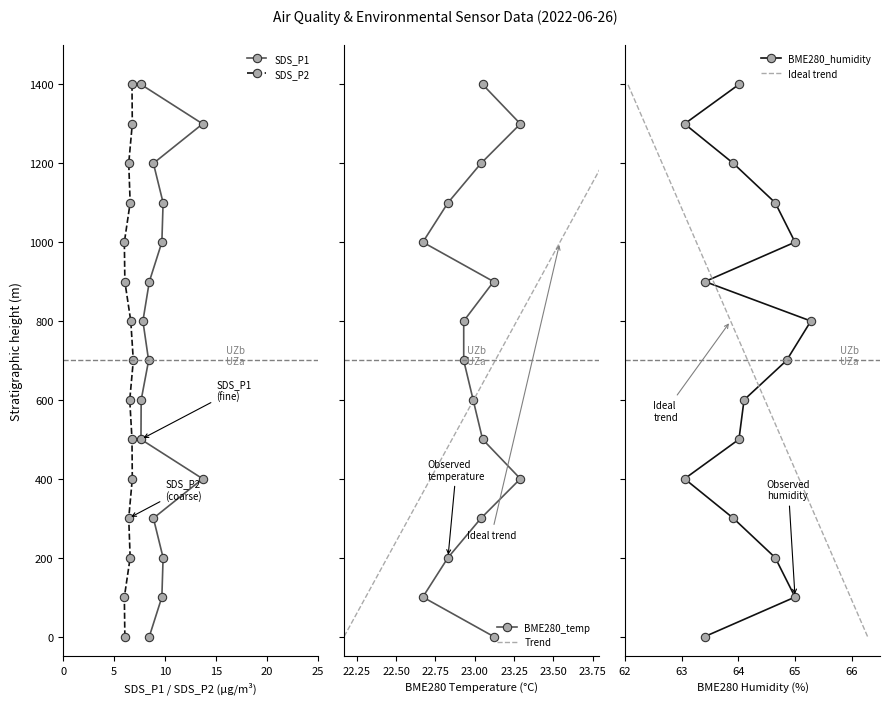

Reading left to right, extract all data points from this chart.

SDS_P1: 0	100	200	300	400	500	600	700	800	900	1000	1100	1200	1300	1400
SDS_P2: 0	100	200	300	400	500	600	700	800	900	1000	1100	1200	1300	1400
BME280_temp: 0	100	200	300	400	500	600	700	800	900	1000	1100	1200	1300	1400
Trend: 0	100	200	300	400	500	600	700	800	900	1000	1100	1200	1300	1400
BME280_humidity: 0	100	200	300	400	500	600	700	800	900	1000	1100	1200	1300	1400
Ideal trend: 0	100	200	300	400	500	600	700	800	900	1000	1100	1200	1300	1400